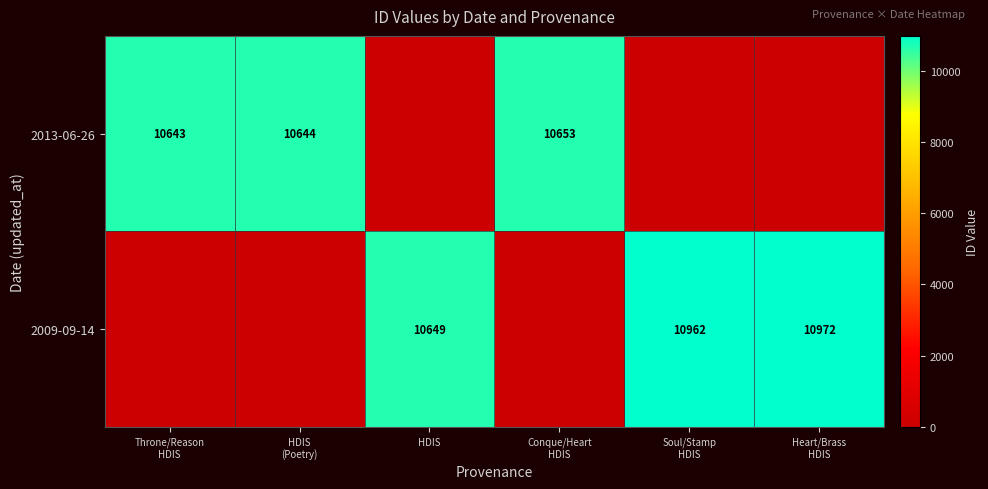

Where does the 2013-06-26 series first go above 10643?

HDIS (Poetry)